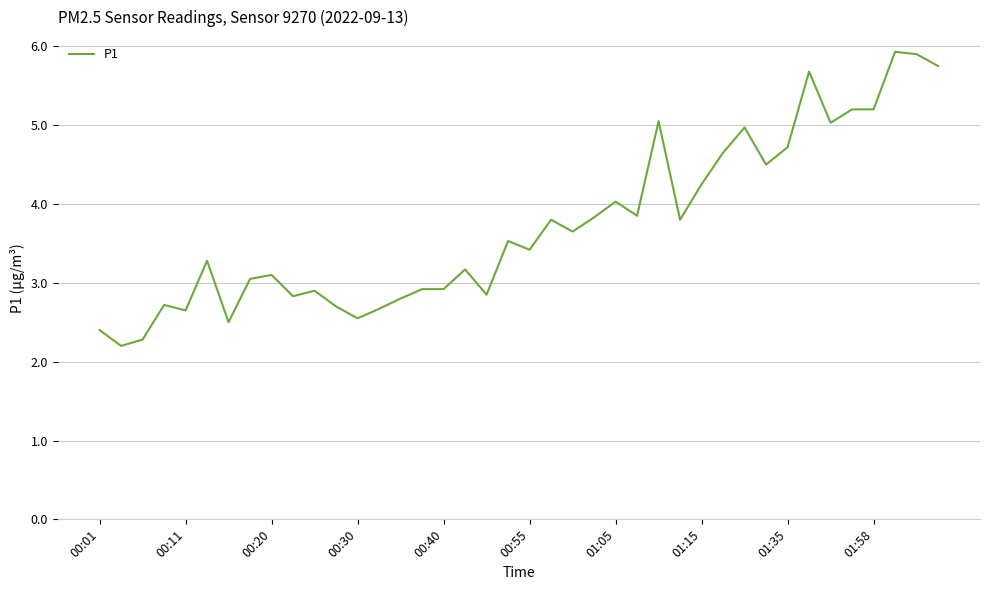

Count the number of values greater than 3.

25